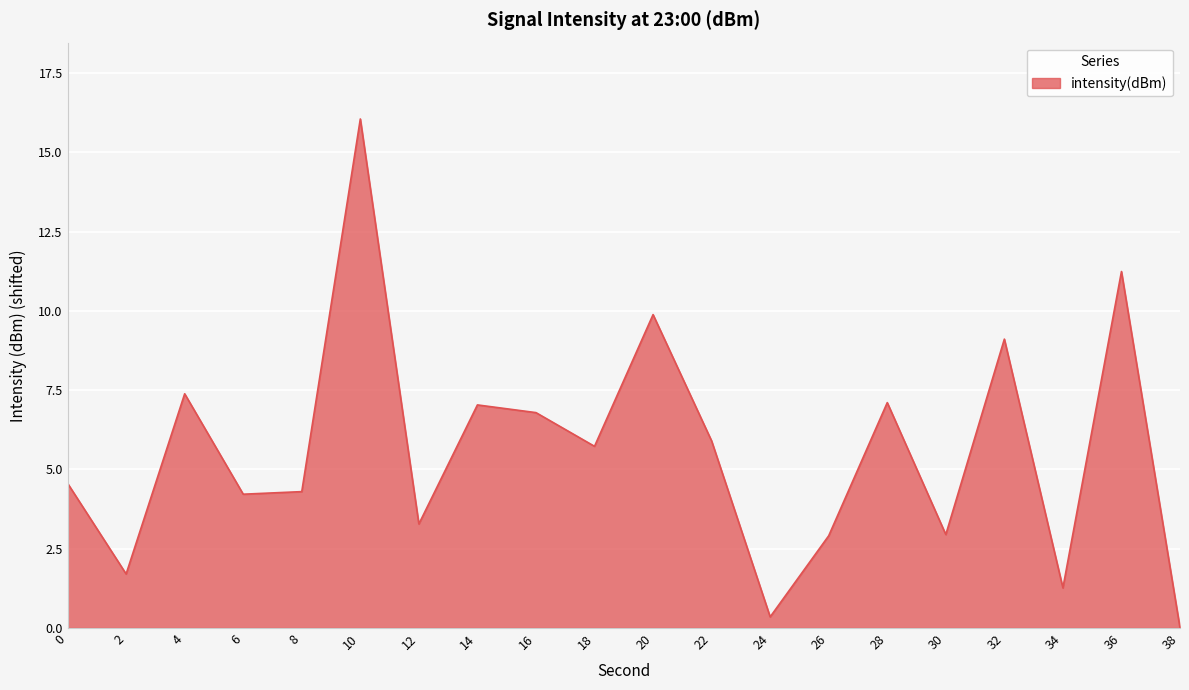

Where does the data first go above 5?

4